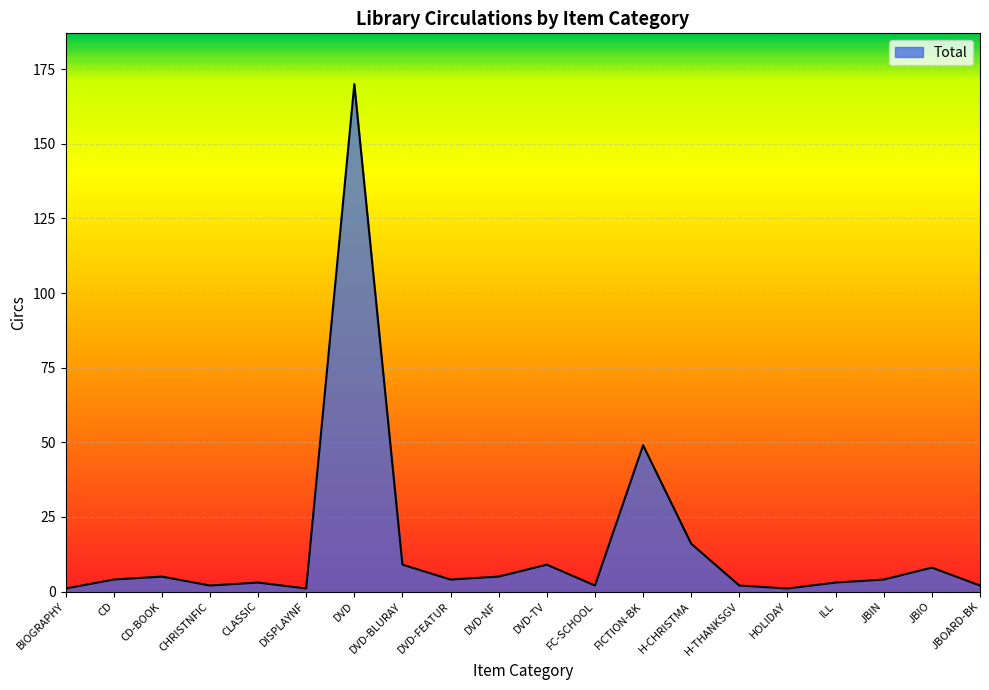

At which category does the chart reach its peak across all series?

DVD